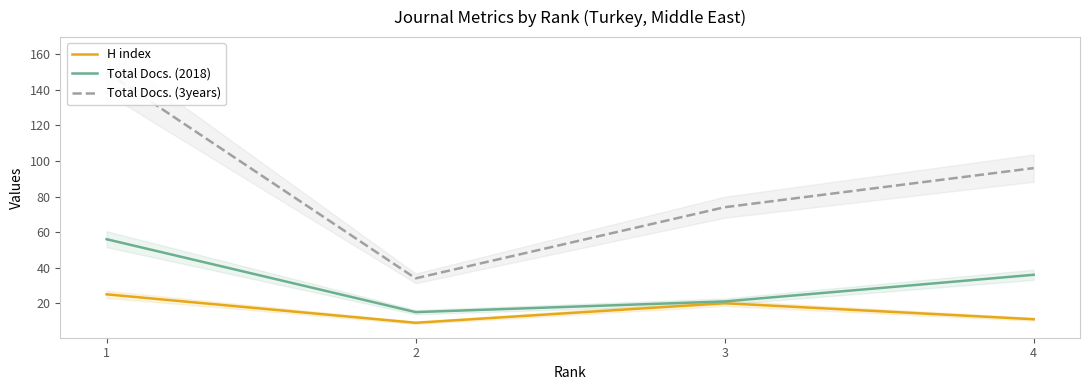

Which series changed the most between 1 and 3?

Total Docs. (3years)